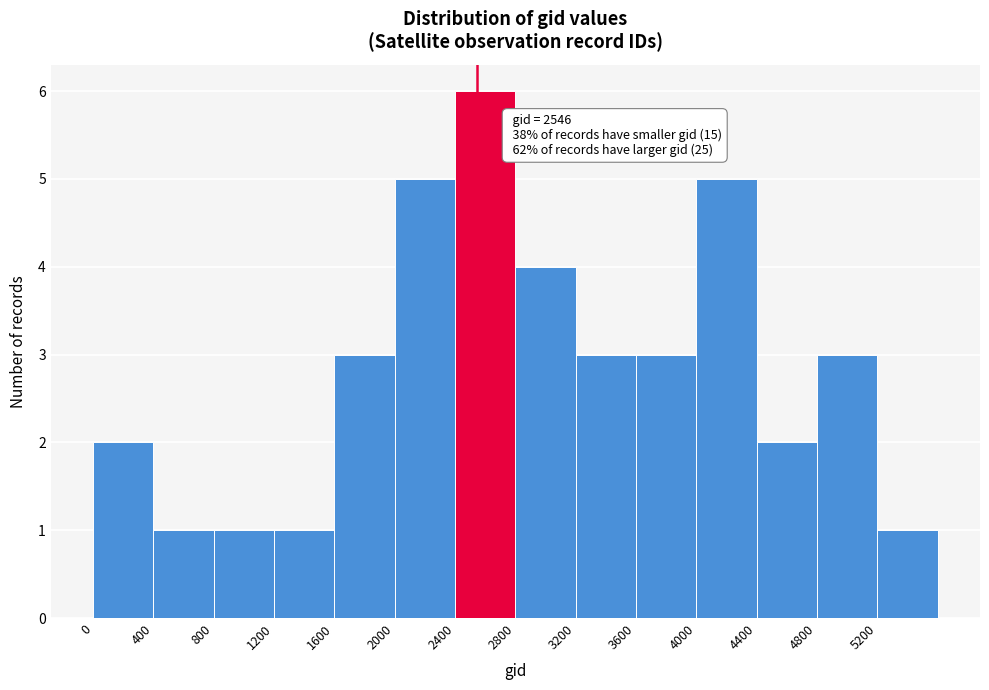

Which range on the x-axis has the tallest bar?

2400 to 2800